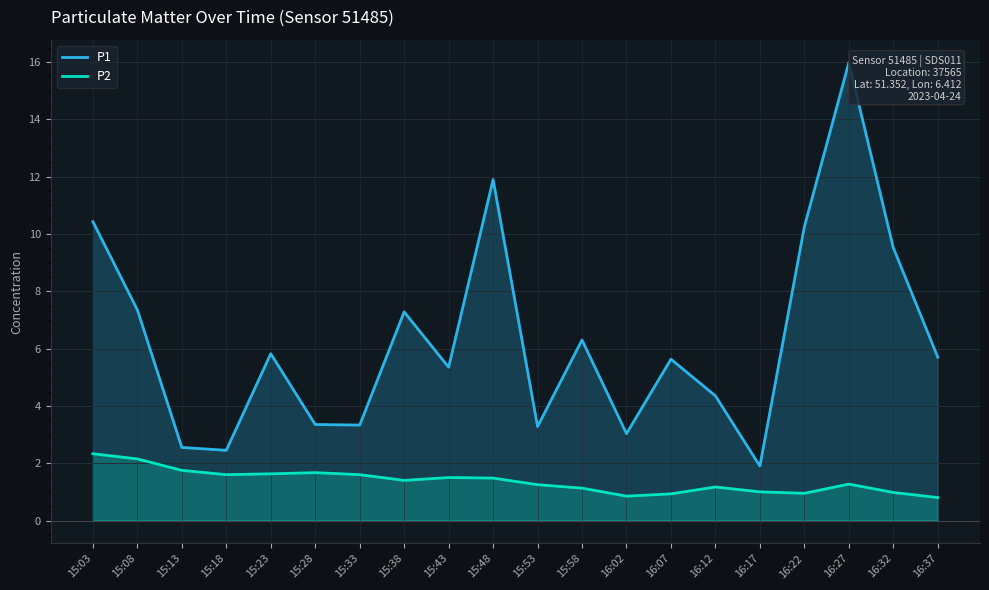

What is the difference between the second highest and second lowest values in the P2 series?

1.3